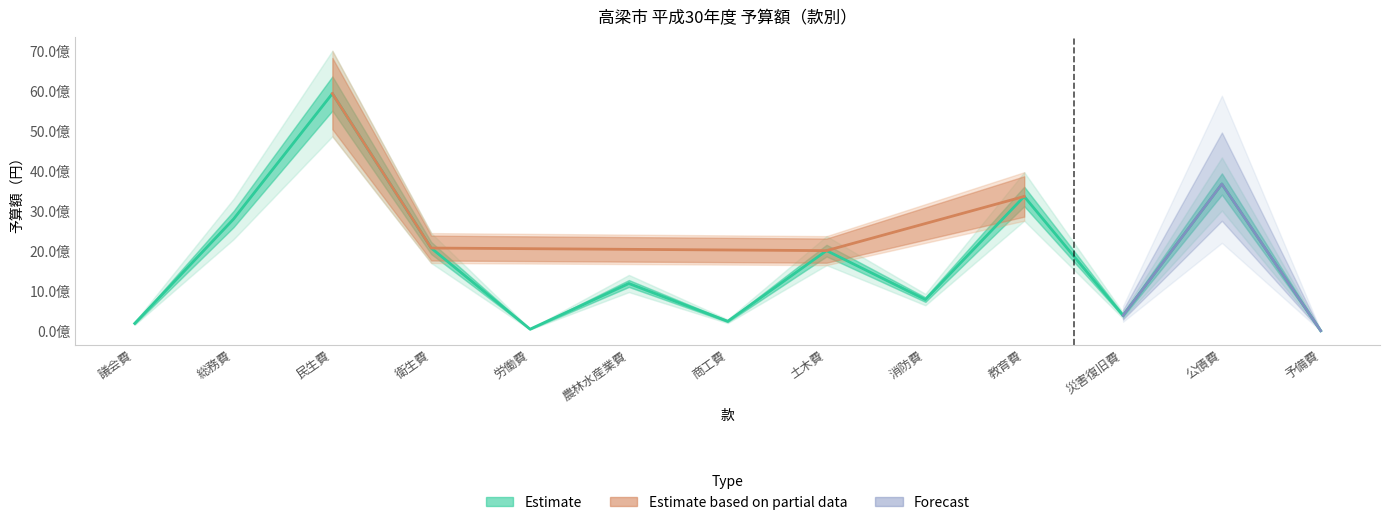

True or false: the data shows 844865690 at 土木費.

False